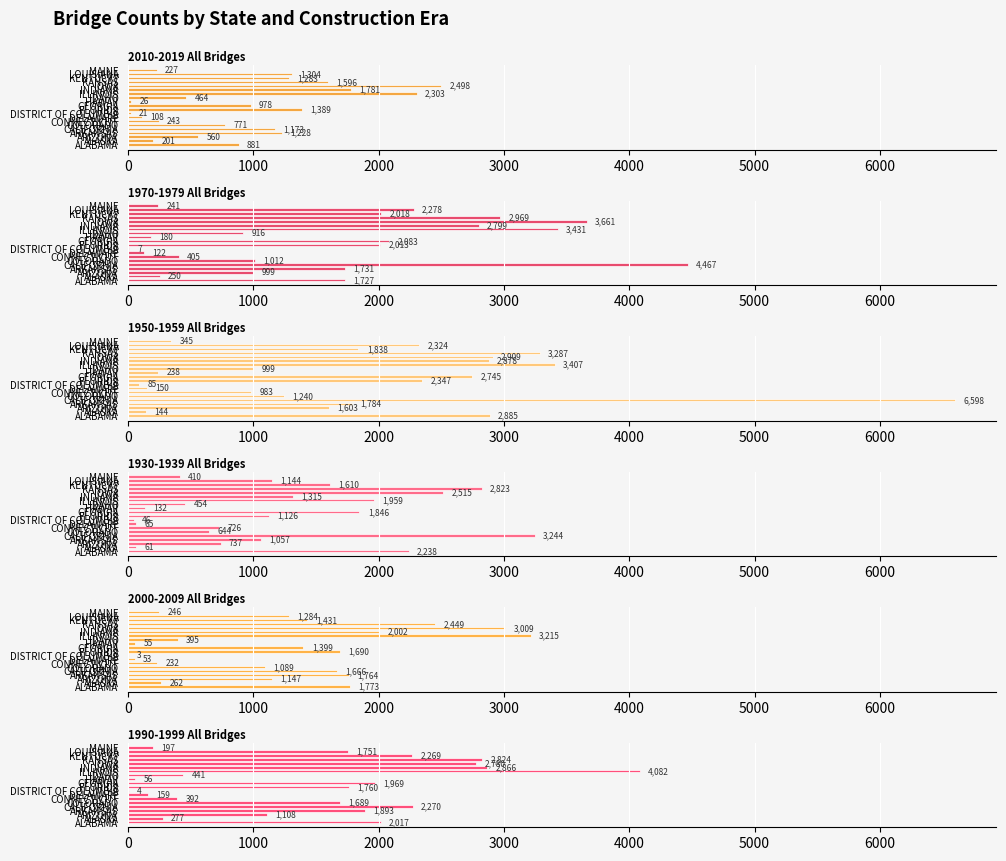

What is the difference between the 1930-1939 All Bridges values at ILLINOIS and DISTRICT OF COLUMBIA?

1913